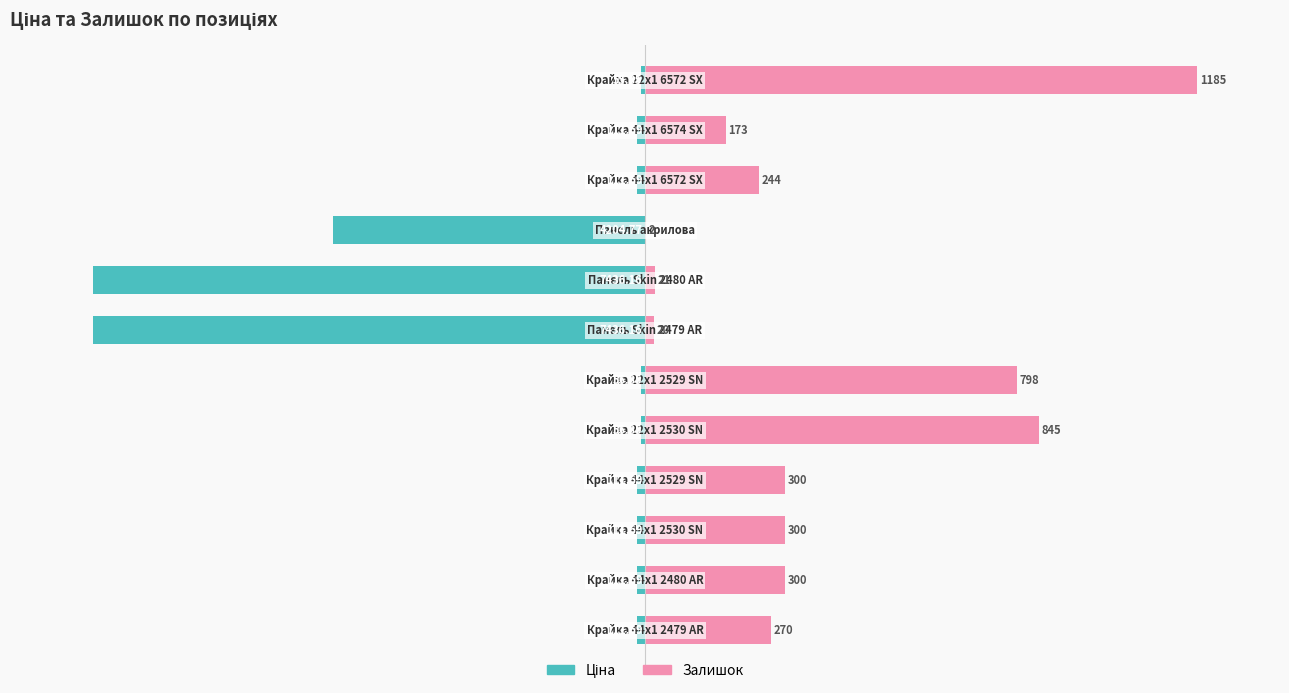

Is it true that Ціна equals -46.7 at 7?

False